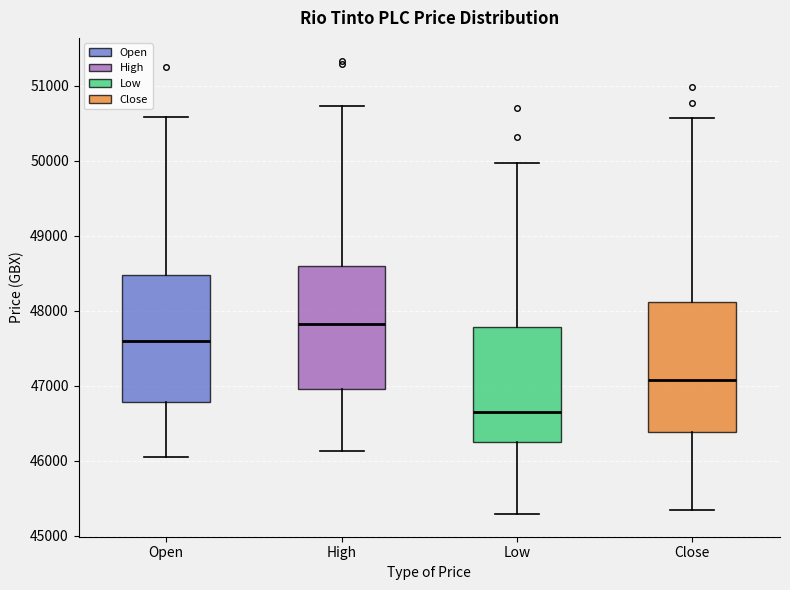

Which box has the lowest median line?

Low